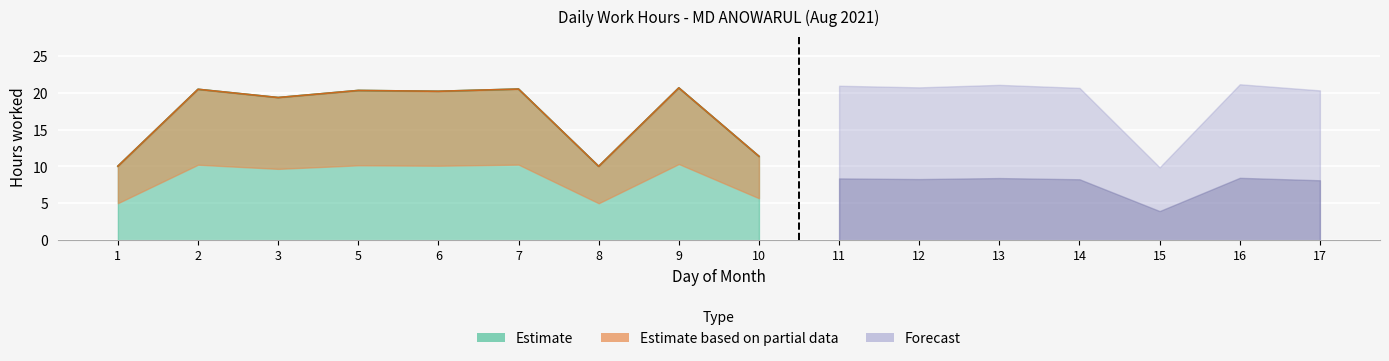

At which label does Estimate based on partial data first exceed 20?

2